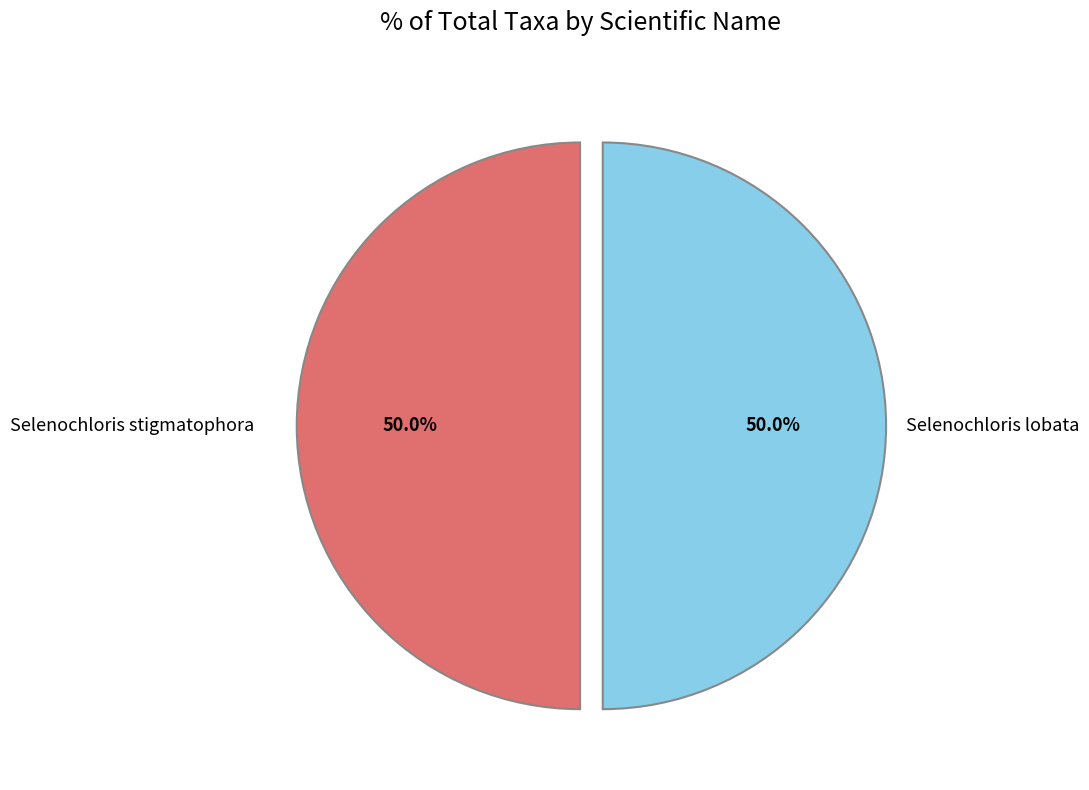

Which slice is the smallest?

Selenochloris lobata